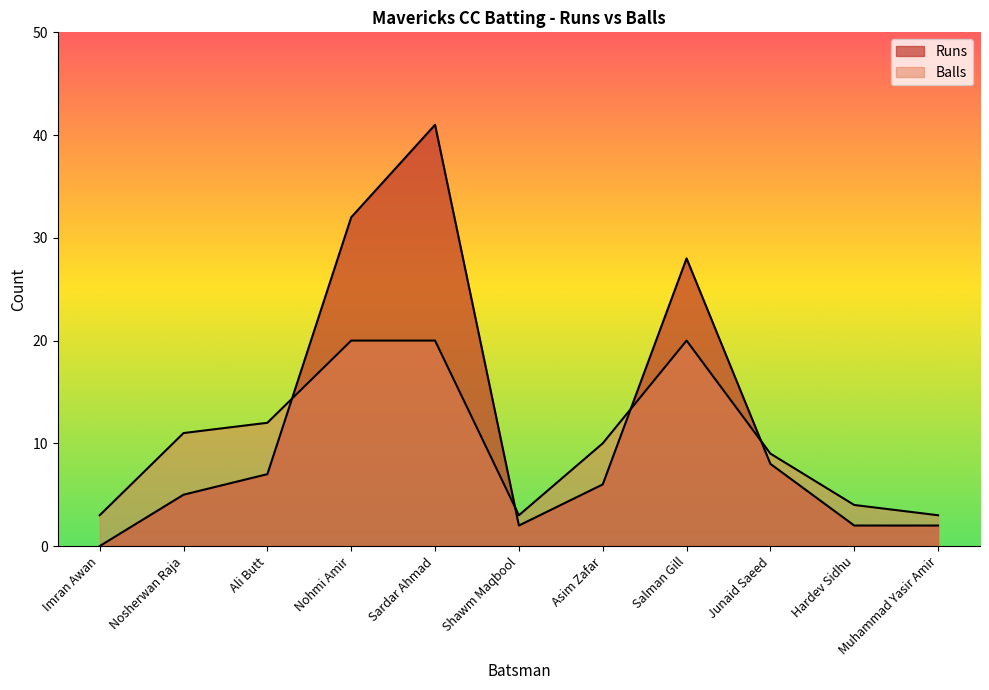

Does the chart display data point markers on the line(s)?

No